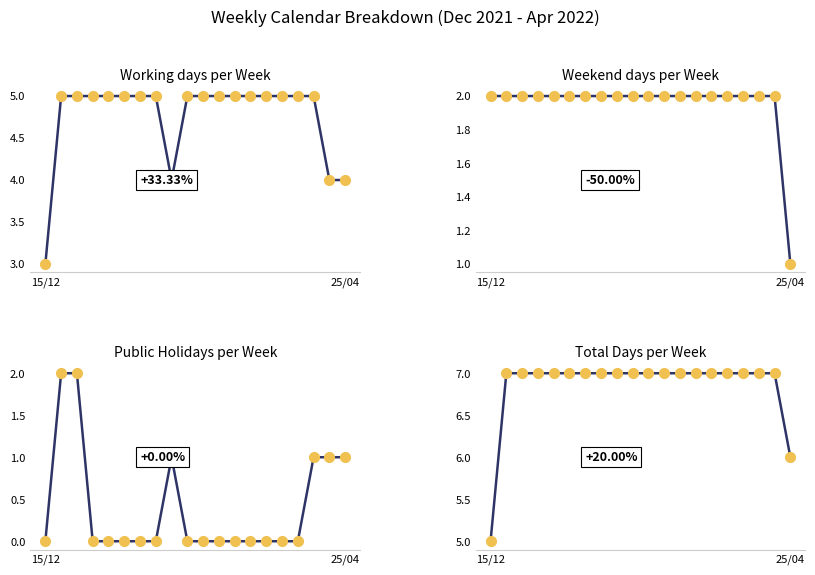

How many values in the Days series are below 7?

2